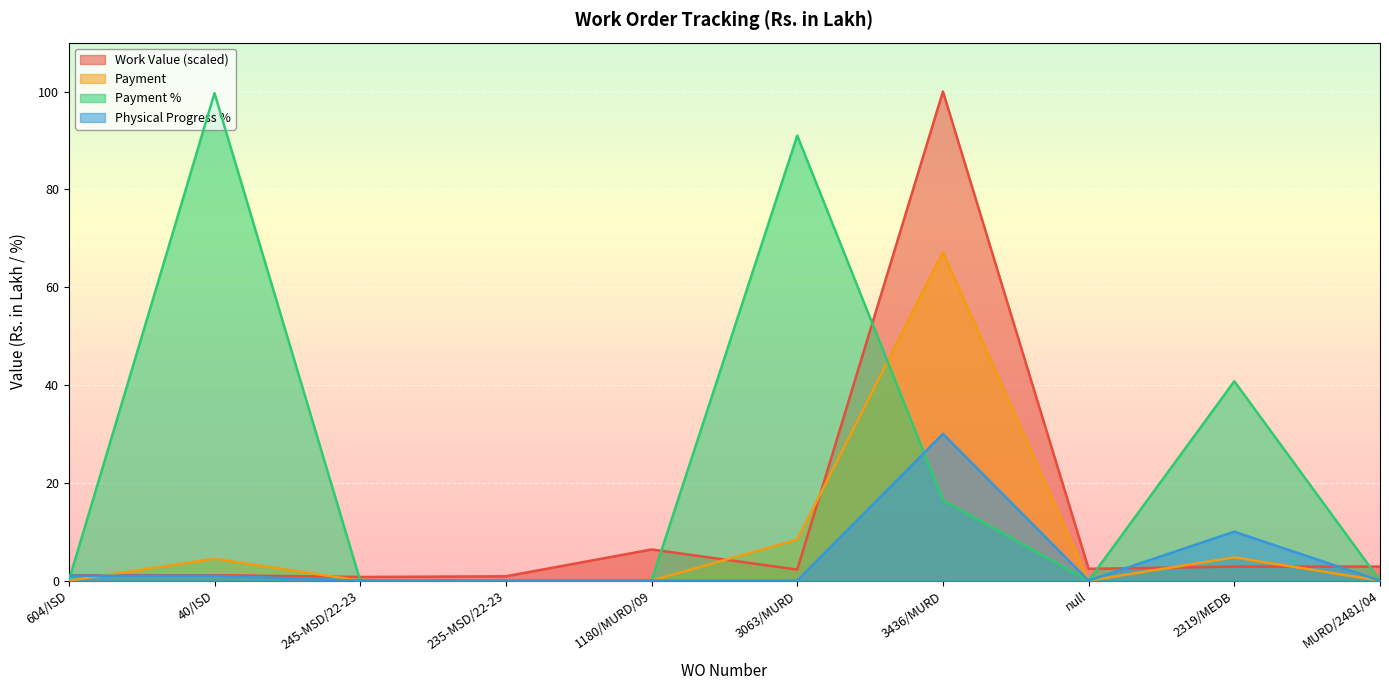

True or false: Physical Progress % has a value of 10.0 at 2319/MEDB.

True